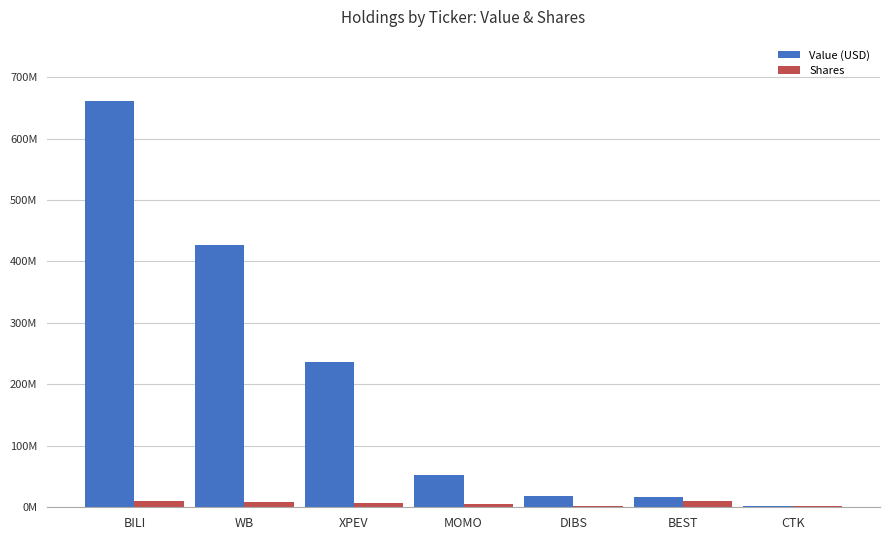

Does the chart contain stacked bars?

No